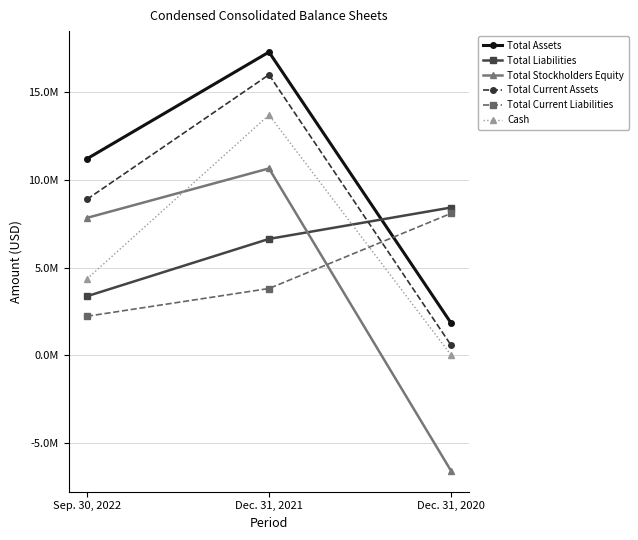

Is this an area chart (filled region under the line)?

No